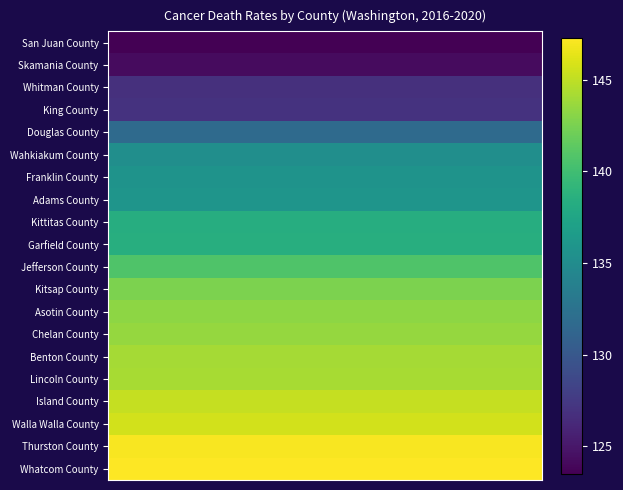

Reading left to right, list all the values displayed in this chart.

San Juan County: 123.5	123.5	123.5	123.5	123.5	123.5	123.5	123.5	123.5	123.5	123.5	123.5	123.5	123.5	123.5	123.5	123.5	123.5	123.5	123.5
Skamania County: 124.2	124.2	124.2	124.2	124.2	124.2	124.2	124.2	124.2	124.2	124.2	124.2	124.2	124.2	124.2	124.2	124.2	124.2	124.2	124.2
Whitman County: 126.8	126.8	126.8	126.8	126.8	126.8	126.8	126.8	126.8	126.8	126.8	126.8	126.8	126.8	126.8	126.8	126.8	126.8	126.8	126.8
King County: 127.0	127.0	127.0	127.0	127.0	127.0	127.0	127.0	127.0	127.0	127.0	127.0	127.0	127.0	127.0	127.0	127.0	127.0	127.0	127.0
Douglas County: 131.7	131.7	131.7	131.7	131.7	131.7	131.7	131.7	131.7	131.7	131.7	131.7	131.7	131.7	131.7	131.7	131.7	131.7	131.7	131.7
Wahkiakum County: 135.3	135.3	135.3	135.3	135.3	135.3	135.3	135.3	135.3	135.3	135.3	135.3	135.3	135.3	135.3	135.3	135.3	135.3	135.3	135.3
Franklin County: 135.7	135.7	135.7	135.7	135.7	135.7	135.7	135.7	135.7	135.7	135.7	135.7	135.7	135.7	135.7	135.7	135.7	135.7	135.7	135.7
Adams County: 135.9	135.9	135.9	135.9	135.9	135.9	135.9	135.9	135.9	135.9	135.9	135.9	135.9	135.9	135.9	135.9	135.9	135.9	135.9	135.9
Kittitas County: 138.3	138.3	138.3	138.3	138.3	138.3	138.3	138.3	138.3	138.3	138.3	138.3	138.3	138.3	138.3	138.3	138.3	138.3	138.3	138.3
Garfield County: 138.4	138.4	138.4	138.4	138.4	138.4	138.4	138.4	138.4	138.4	138.4	138.4	138.4	138.4	138.4	138.4	138.4	138.4	138.4	138.4
Jefferson County: 140.7	140.7	140.7	140.7	140.7	140.7	140.7	140.7	140.7	140.7	140.7	140.7	140.7	140.7	140.7	140.7	140.7	140.7	140.7	140.7
Kitsap County: 142.6	142.6	142.6	142.6	142.6	142.6	142.6	142.6	142.6	142.6	142.6	142.6	142.6	142.6	142.6	142.6	142.6	142.6	142.6	142.6
Asotin County: 143.3	143.3	143.3	143.3	143.3	143.3	143.3	143.3	143.3	143.3	143.3	143.3	143.3	143.3	143.3	143.3	143.3	143.3	143.3	143.3
Chelan County: 143.5	143.5	143.5	143.5	143.5	143.5	143.5	143.5	143.5	143.5	143.5	143.5	143.5	143.5	143.5	143.5	143.5	143.5	143.5	143.5
Benton County: 144.1	144.1	144.1	144.1	144.1	144.1	144.1	144.1	144.1	144.1	144.1	144.1	144.1	144.1	144.1	144.1	144.1	144.1	144.1	144.1
Lincoln County: 144.2	144.2	144.2	144.2	144.2	144.2	144.2	144.2	144.2	144.2	144.2	144.2	144.2	144.2	144.2	144.2	144.2	144.2	144.2	144.2
Island County: 145.2	145.2	145.2	145.2	145.2	145.2	145.2	145.2	145.2	145.2	145.2	145.2	145.2	145.2	145.2	145.2	145.2	145.2	145.2	145.2
Walla Walla County: 145.7	145.7	145.7	145.7	145.7	145.7	145.7	145.7	145.7	145.7	145.7	145.7	145.7	145.7	145.7	145.7	145.7	145.7	145.7	145.7
Thurston County: 147.1	147.1	147.1	147.1	147.1	147.1	147.1	147.1	147.1	147.1	147.1	147.1	147.1	147.1	147.1	147.1	147.1	147.1	147.1	147.1
Whatcom County: 147.3	147.3	147.3	147.3	147.3	147.3	147.3	147.3	147.3	147.3	147.3	147.3	147.3	147.3	147.3	147.3	147.3	147.3	147.3	147.3